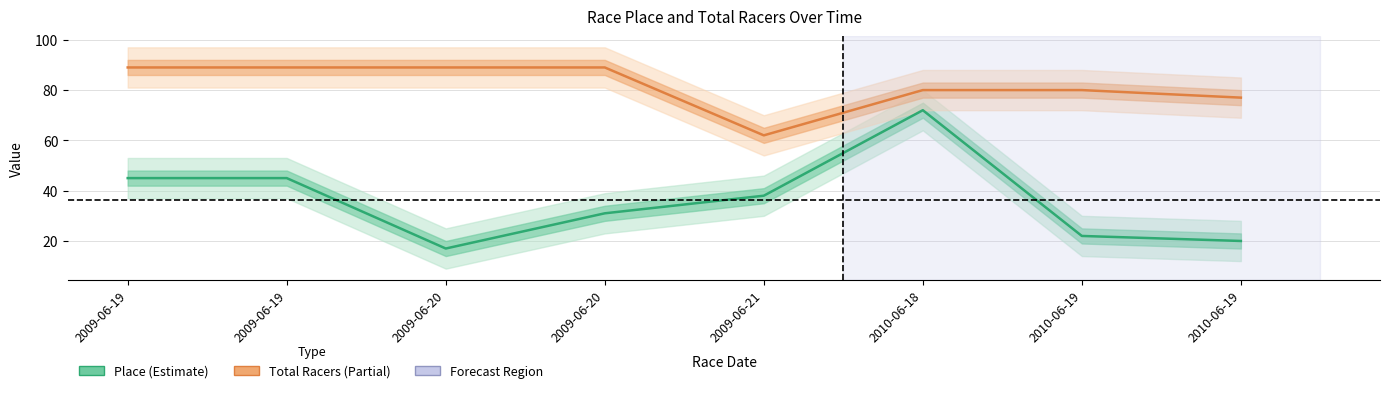

What is the difference between the maximum and minimum values in the Total Racers series?

27